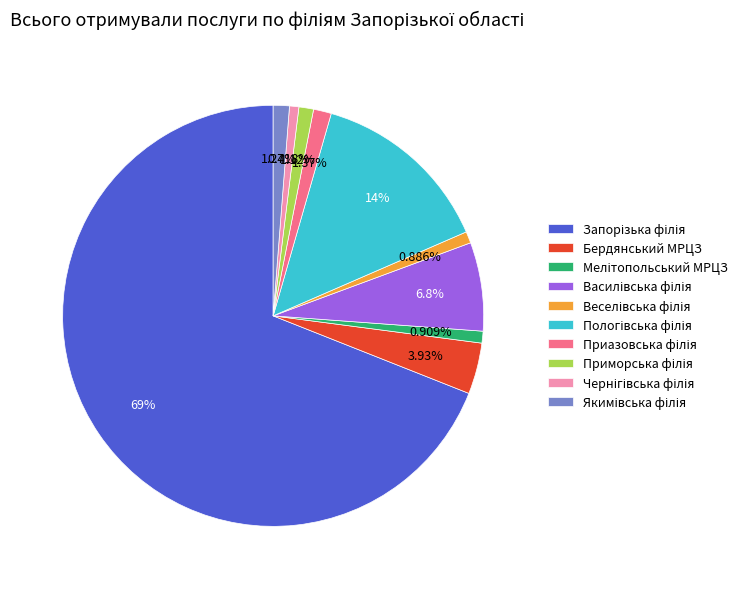

Combined, what portion of the pie is Приморська філія and Бердянський МРЦЗ?

5.1%